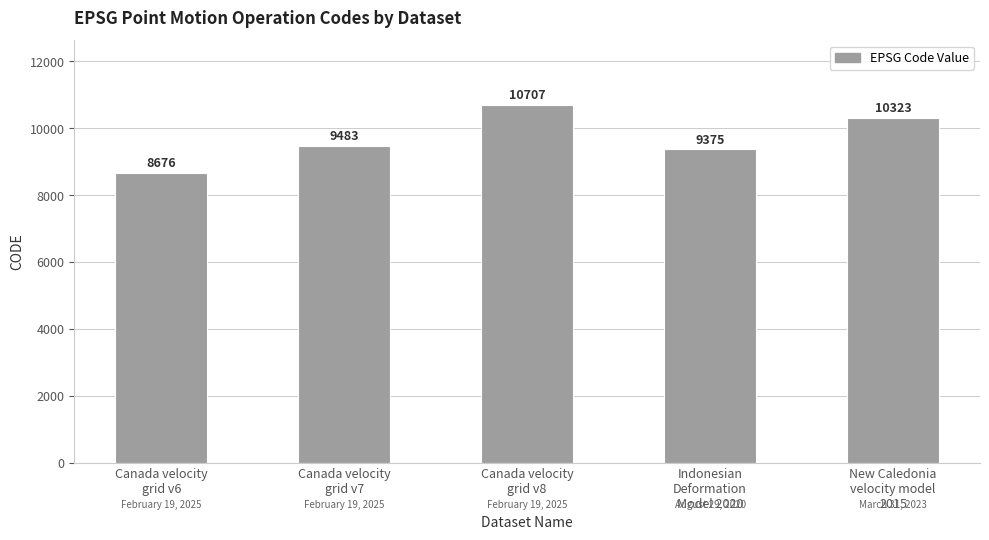

Rank the categories by value from highest to lowest.

Canada velocity
grid v8, New Caledonia
velocity model
2015, Canada velocity
grid v7, Indonesian
Deformation
Model 2020, Canada velocity
grid v6